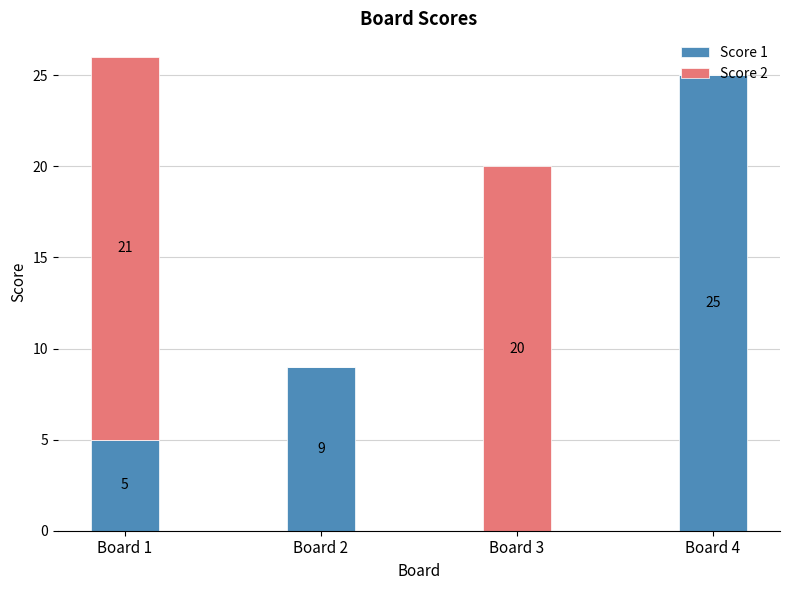

At which category is the sum across all series the highest?

Board 1